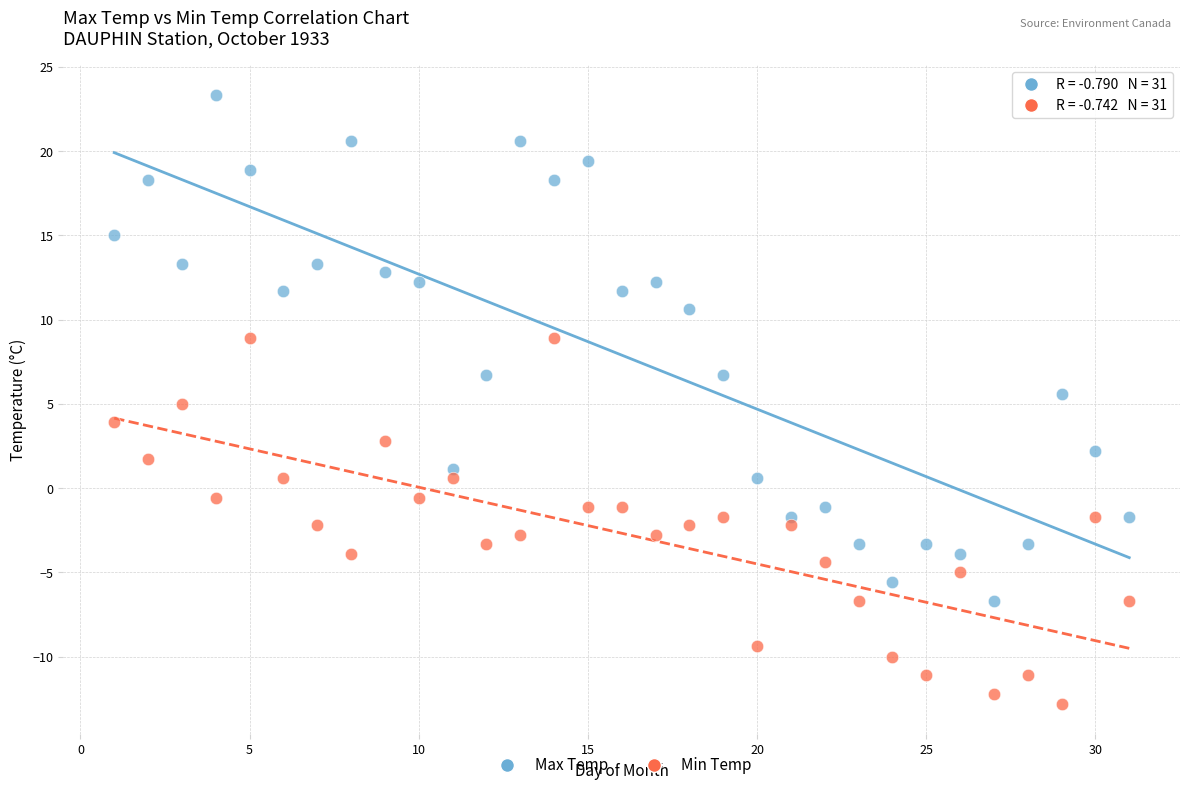

Which series contains the lowest Y value?

Min Temp